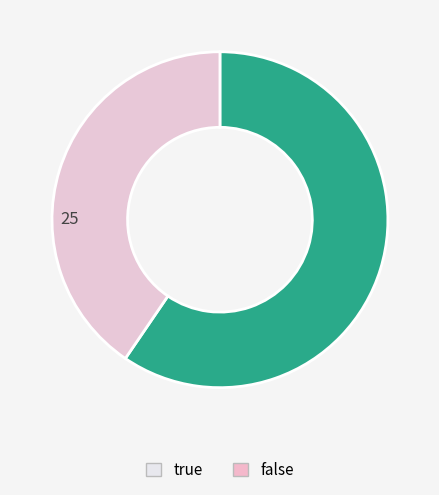

What is the largest slice in the pie chart?

true